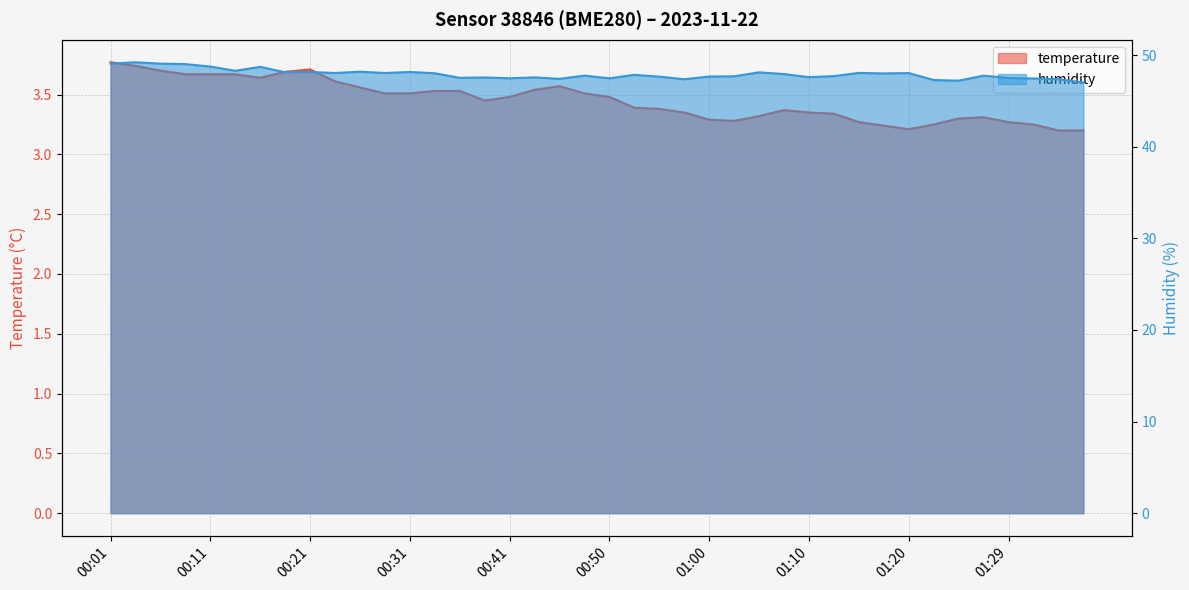

At which category is the sum across all series the highest?

00:04